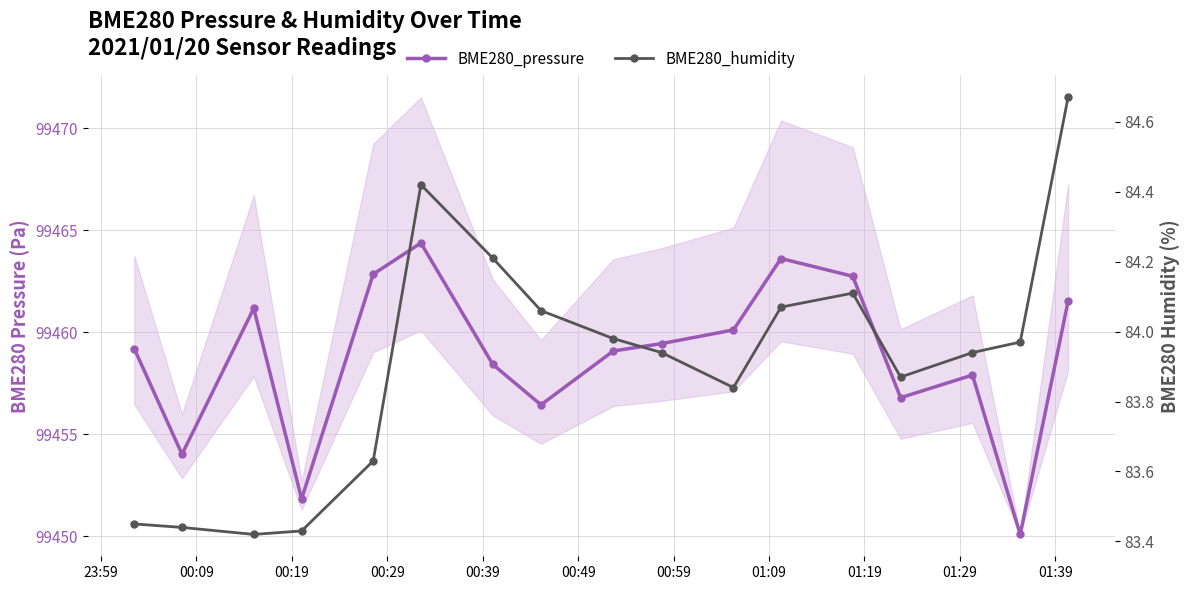

Reading right to left, extract all data points from this chart.

BME280_pressure: 99461.5	99450.1	99457.9	99456.8	99462.8	99463.6	99460.1	99459.4	99459.1	99456.4	99458.4	99464.4	99462.9	99451.8	99461.2	99454.0	99459.2
BME280_humidity: 84.7	84.0	83.9	83.9	84.1	84.1	83.8	83.9	84.0	84.1	84.2	84.4	83.6	83.4	83.4	83.4	83.5